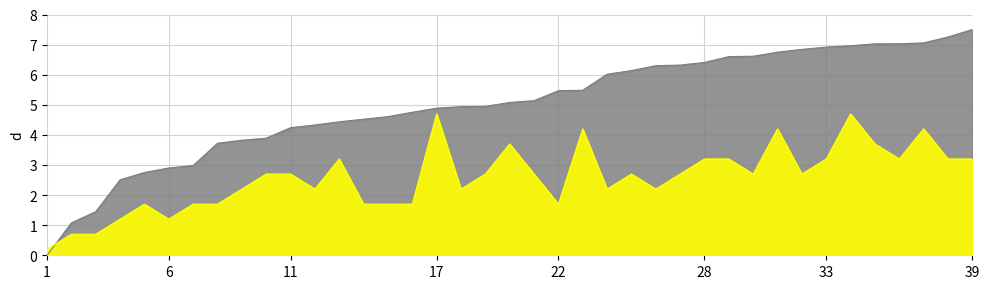

What is the average value of the T1 series?

2.6